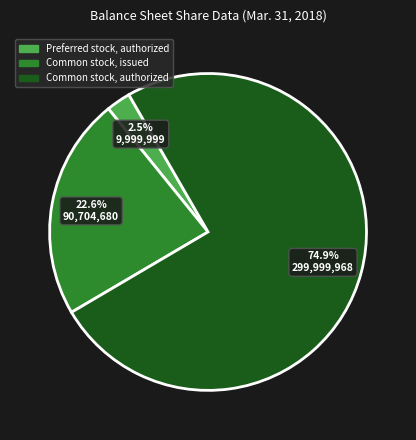

How many segments does this pie chart have?

3